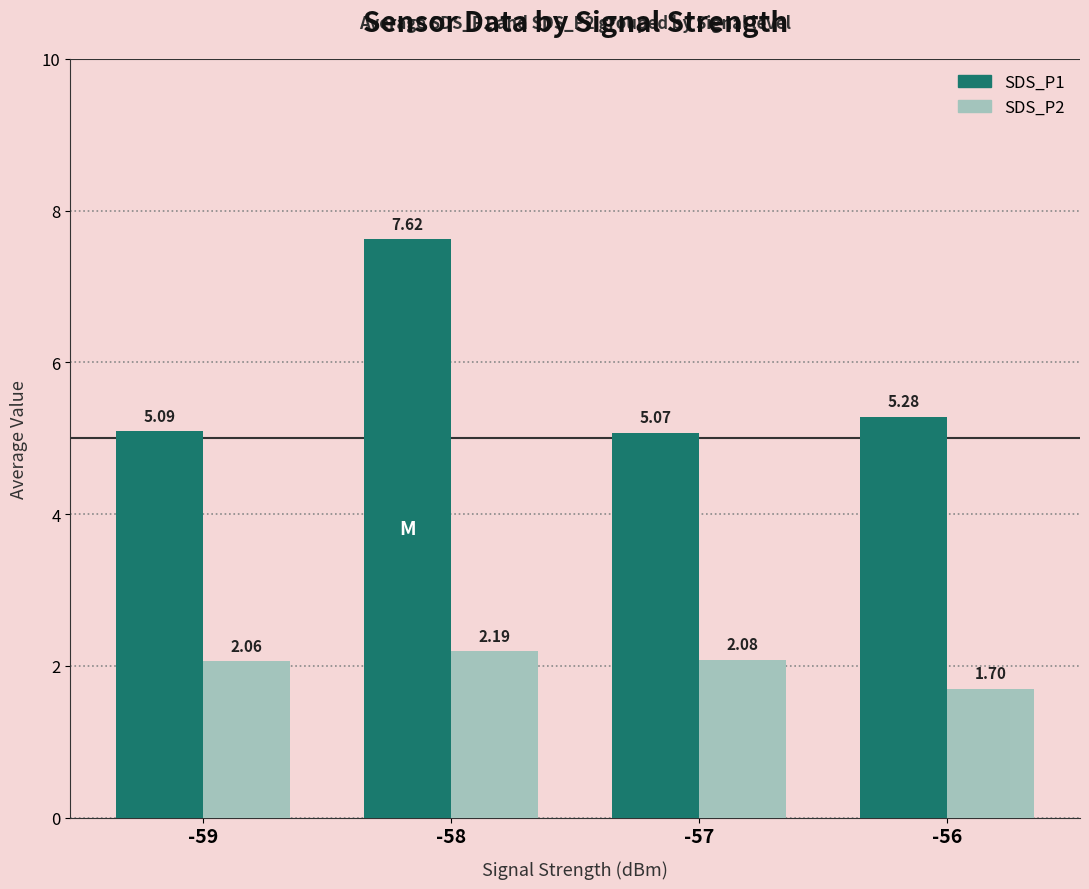

Is the value of SDS_P1 at -57 greater than the value of SDS_P2 at -57?

Yes